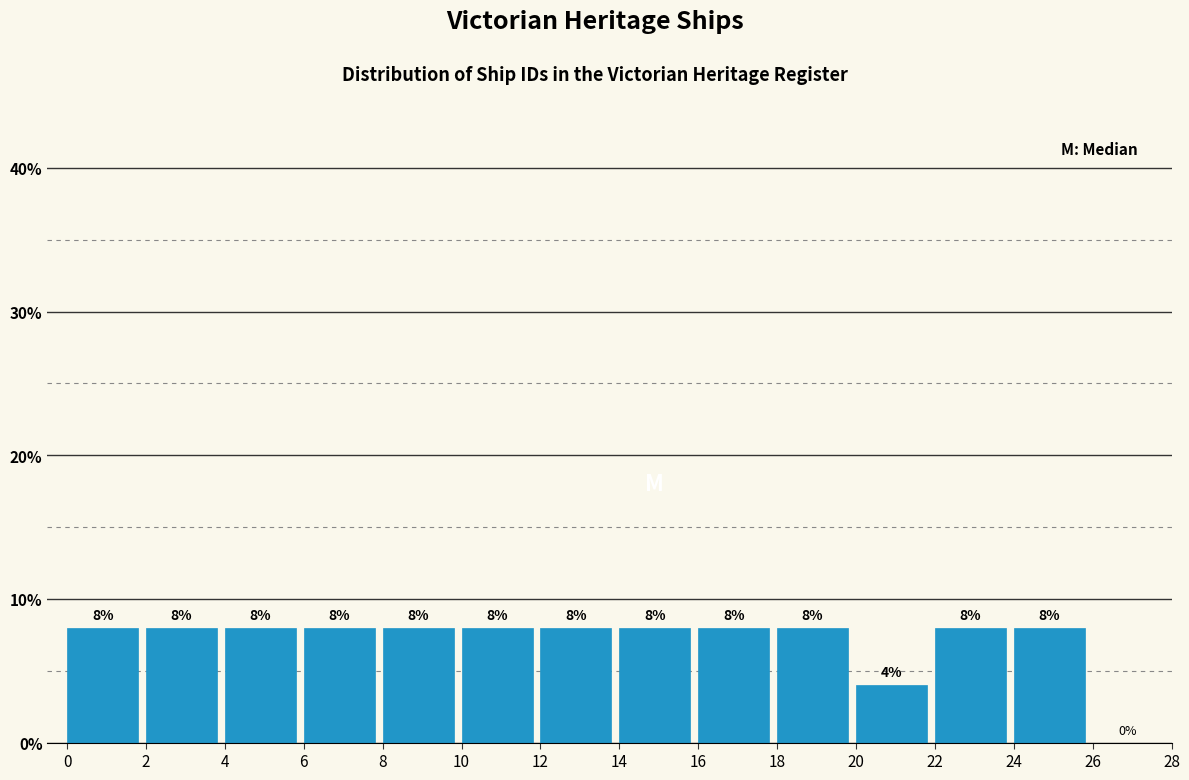

Reading left to right, list all the values displayed in this chart.

0=8	2=8	4=8	6=8	8=8	10=8	12=8	14=8	16=8	18=8	20=4	22=8	24=8	26=0